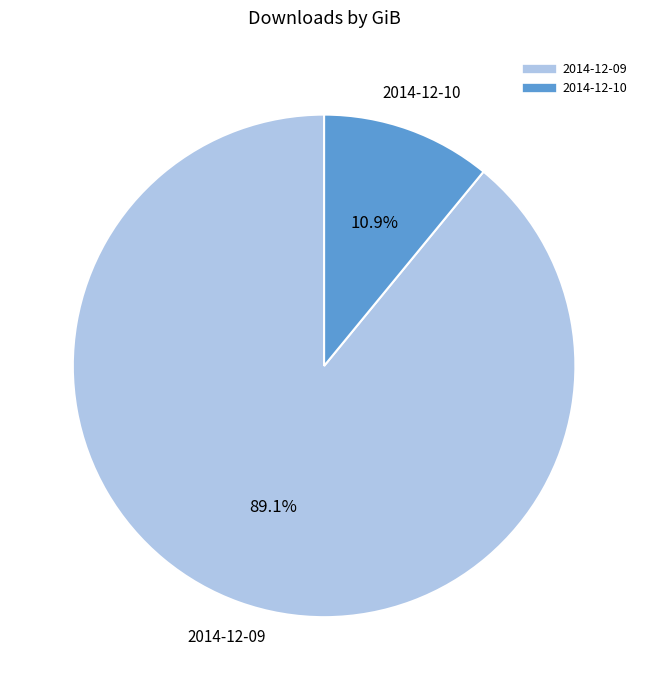

Which category has the biggest portion of the pie?

2014-12-09